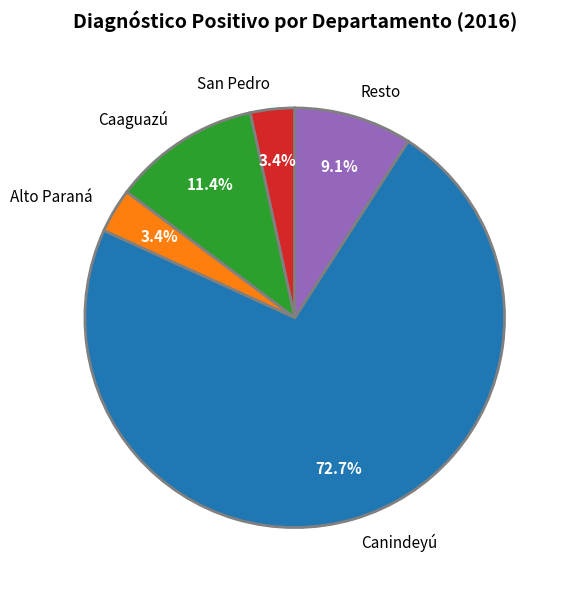

Does Canindeyú account for over 50% of the chart?

Yes